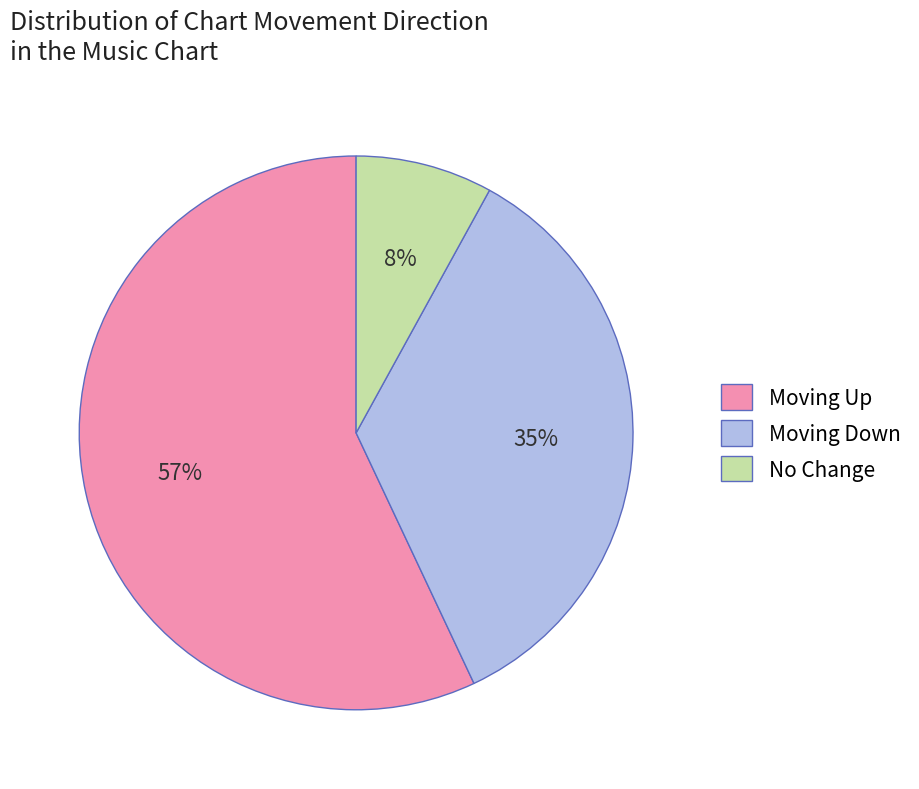

To the nearest percent, what percentage of the pie is No Change?

8%